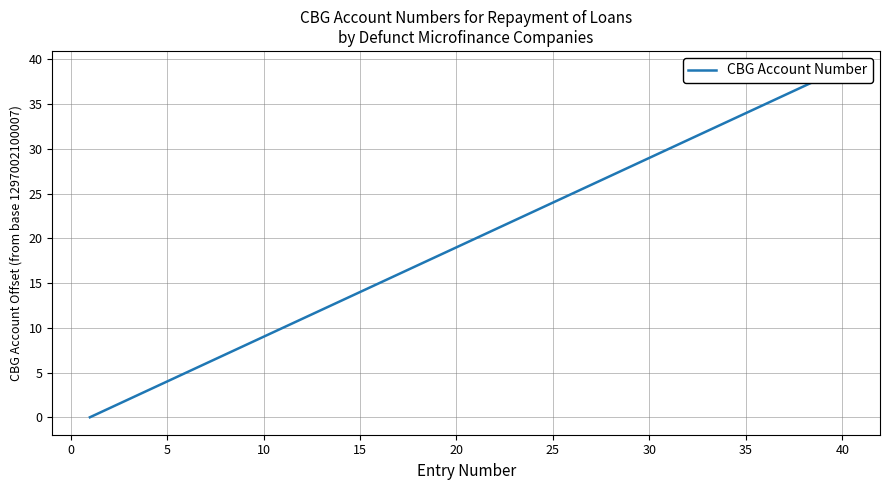

What is the change in value from 45 to 19?

+9